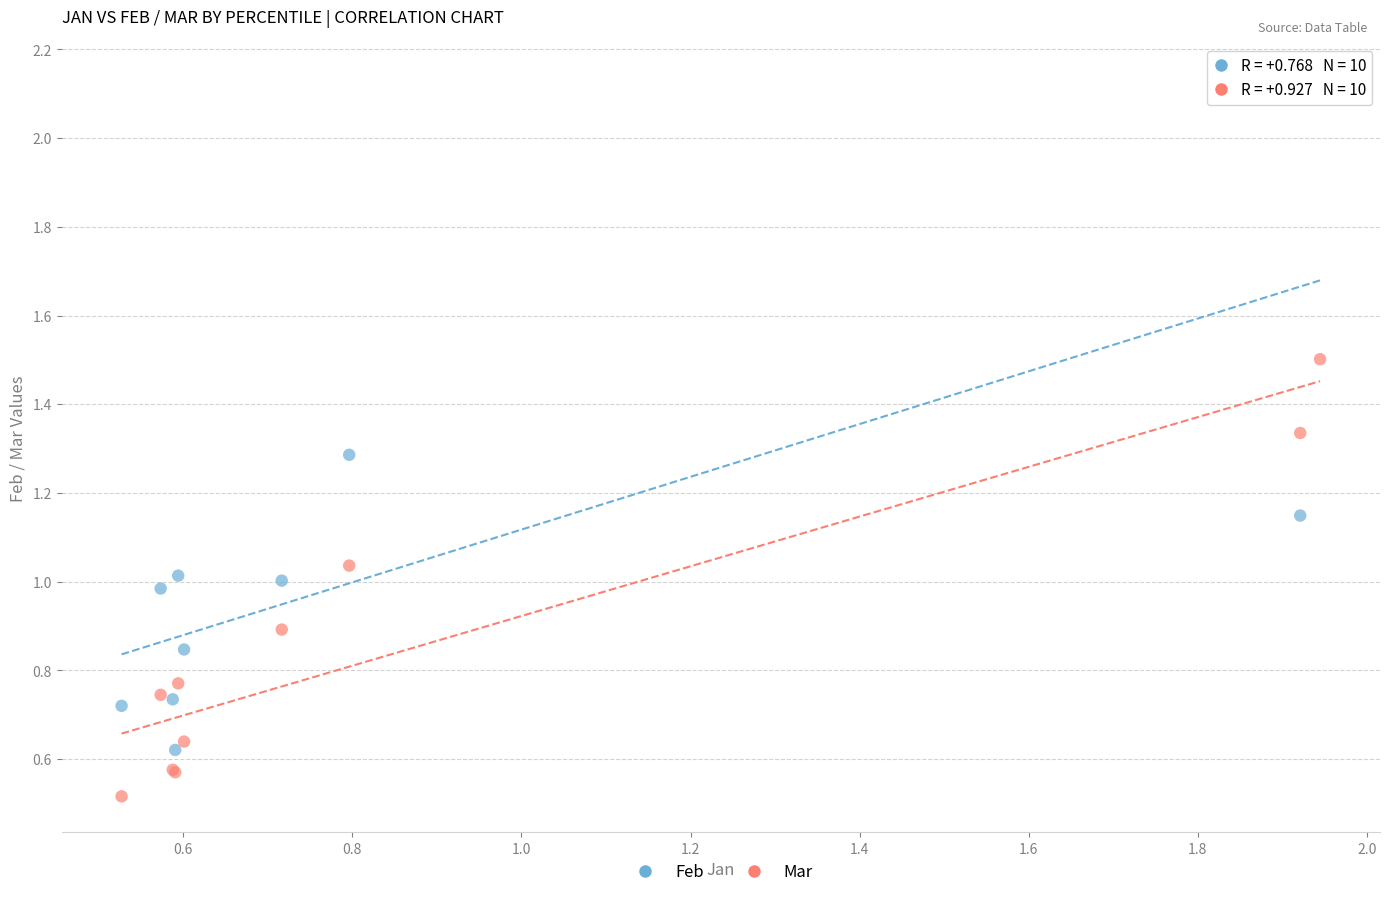

Which series has the largest Y range (max minus min)?

Feb